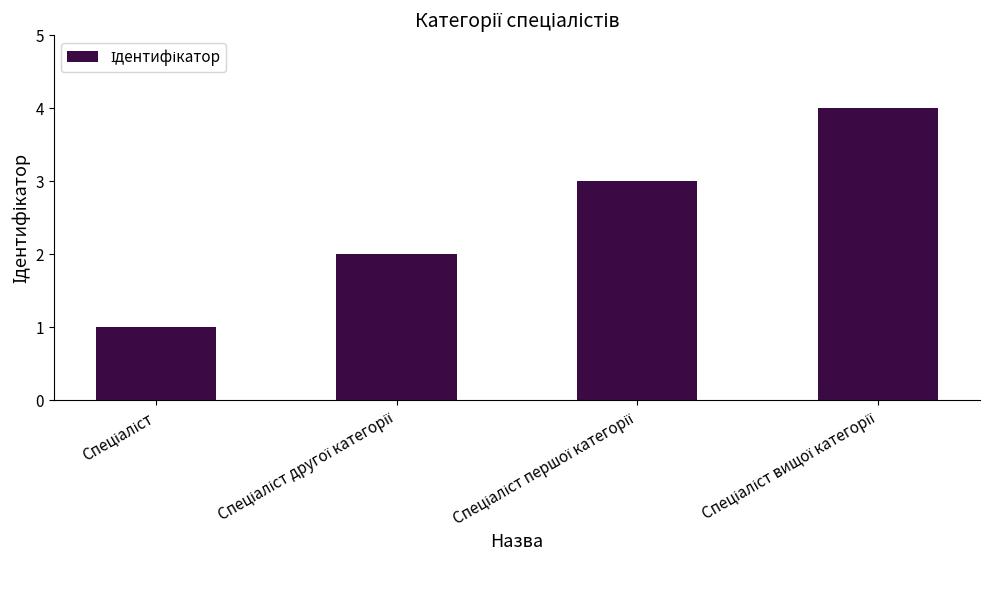

What is the value of the 1st bar from the left?

1